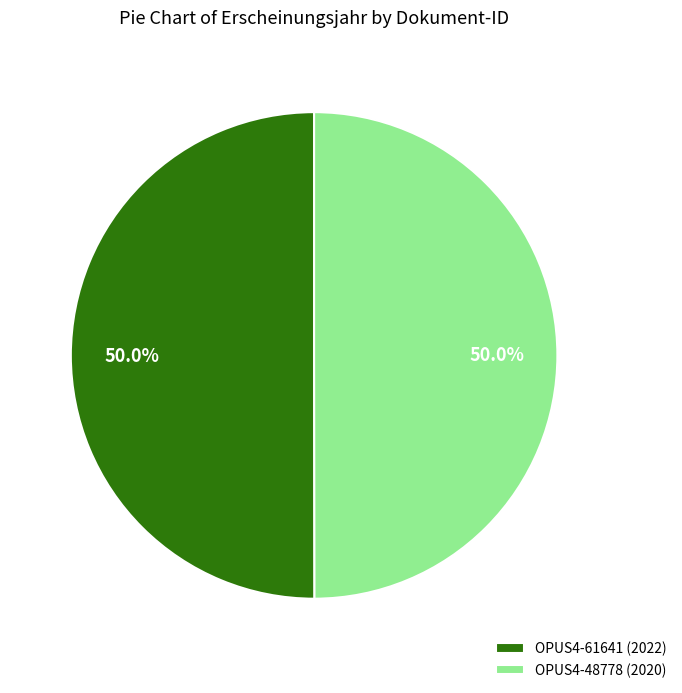

Approximately how many times larger is the value at OPUS4-61641 (2022) compared to OPUS4-48778 (2020)?

1.0